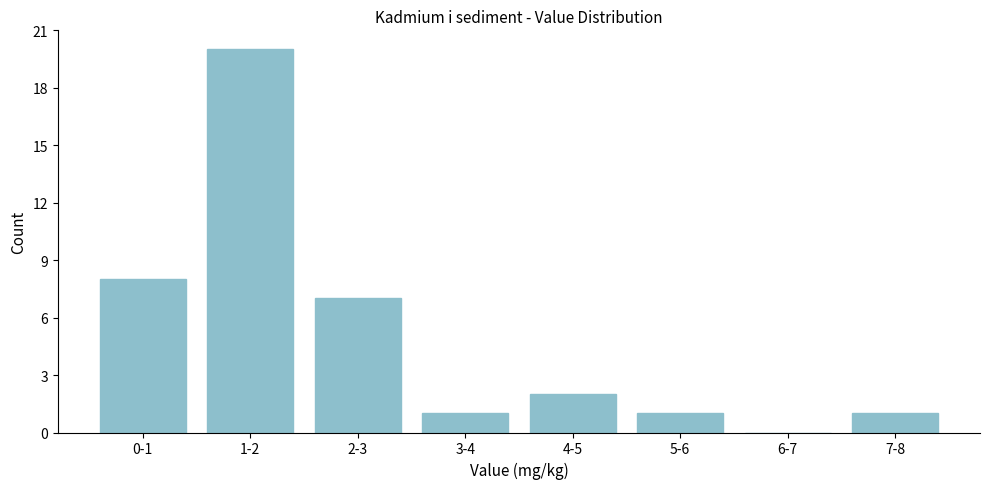

Reading right to left, what are all the values shown in this chart?

7-8=1	6-7=0	5-6=1	4-5=2	3-4=1	2-3=7	1-2=20	0-1=8